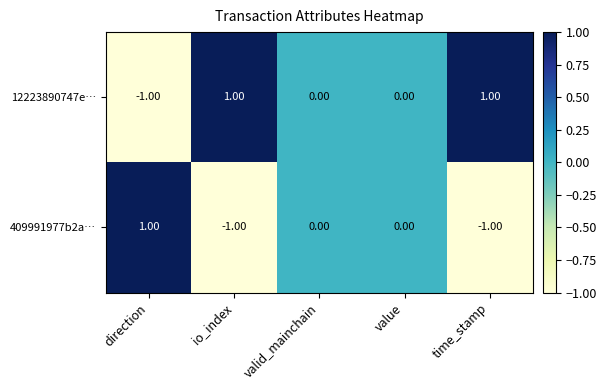

Rank the series by their average value, from highest to lowest.

12223890747e…, 409991977b2a…